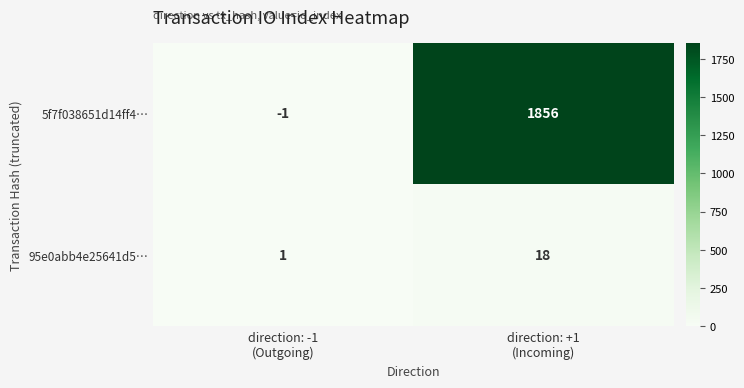

At how many categories does at least one series exceed 1296?

1